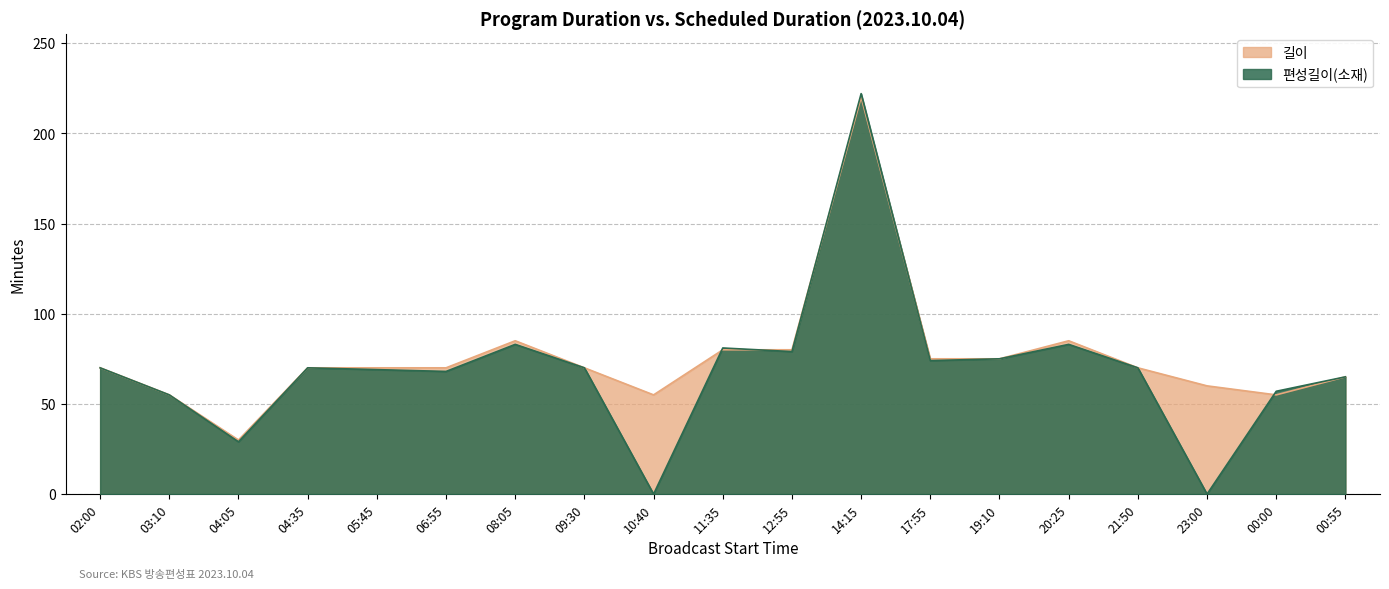

How many values in the 길이 series are below 70?

6